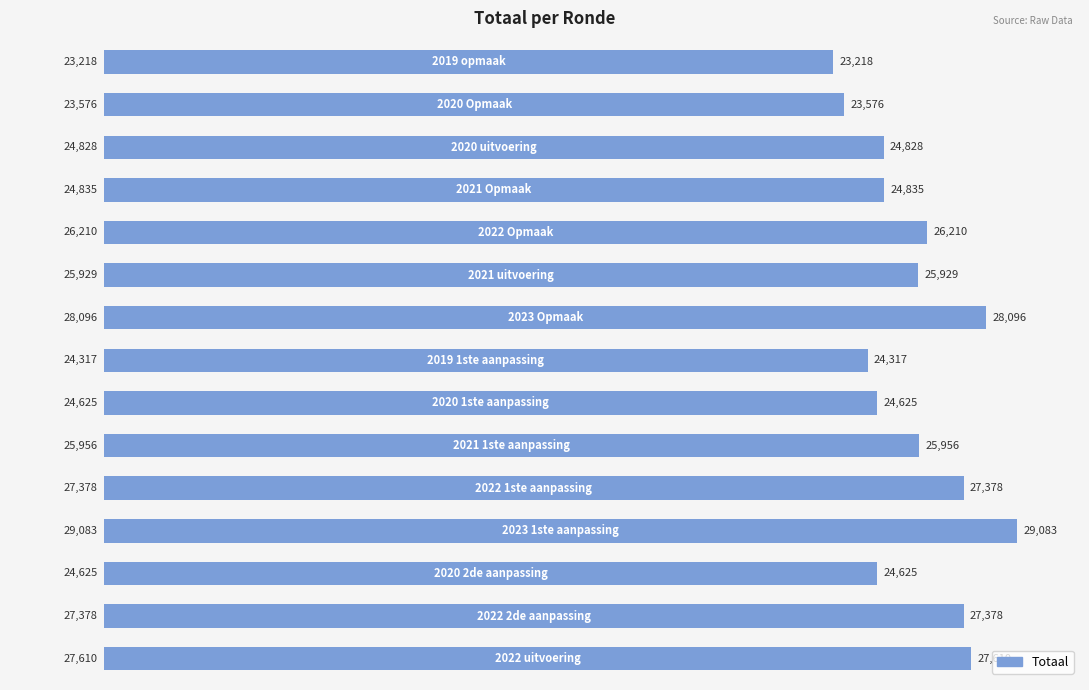

What is the sum of all values?

387664